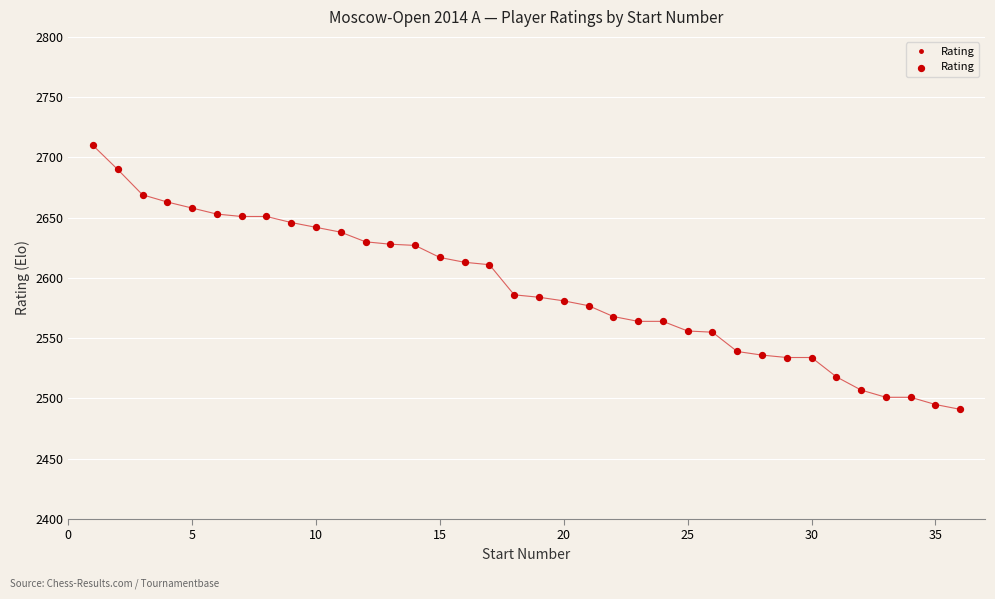

What is the sum of all values?

93288